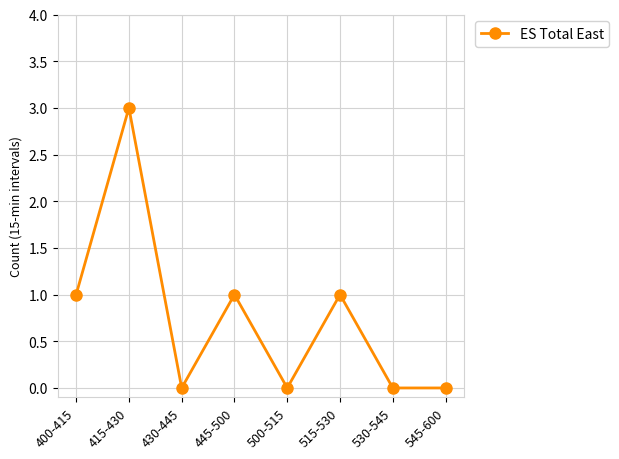

How many lines are shown in the chart?

1